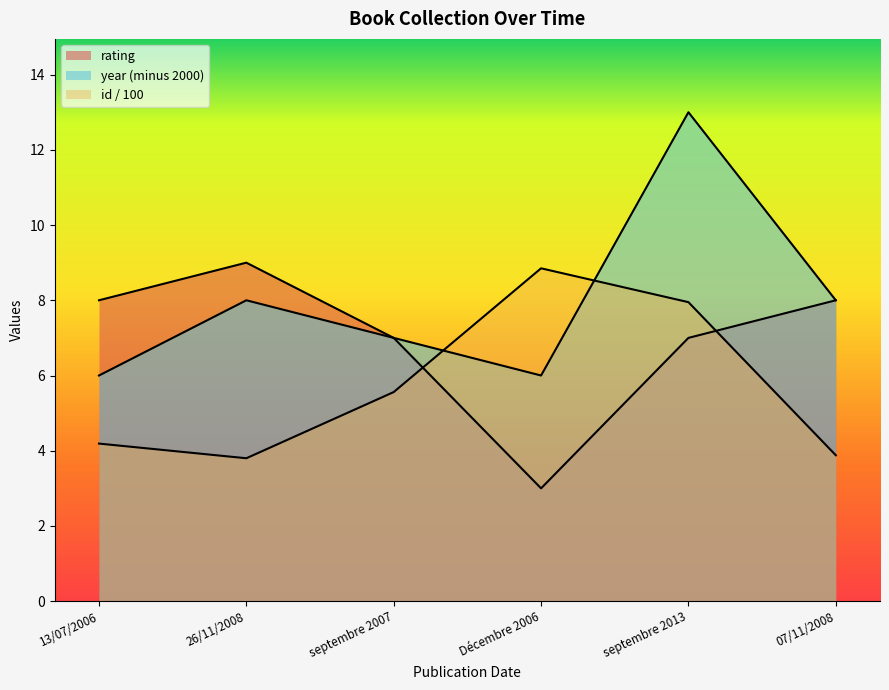

What is the label of the 5th point from the right?

26/11/2008